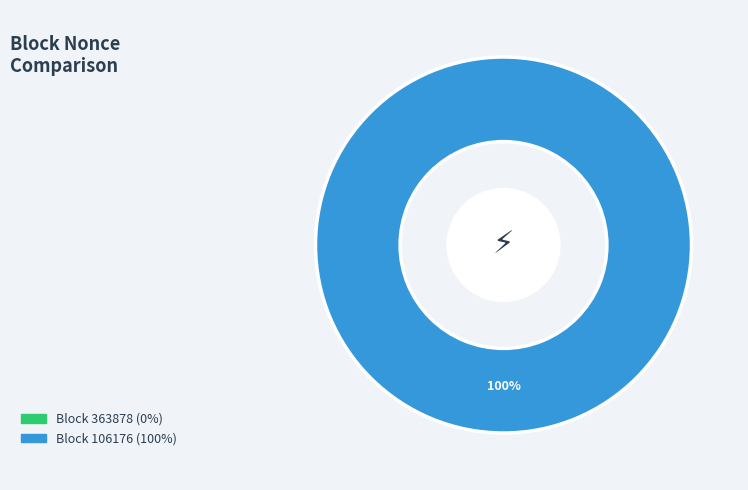

Is there a majority slice in this chart?

Yes